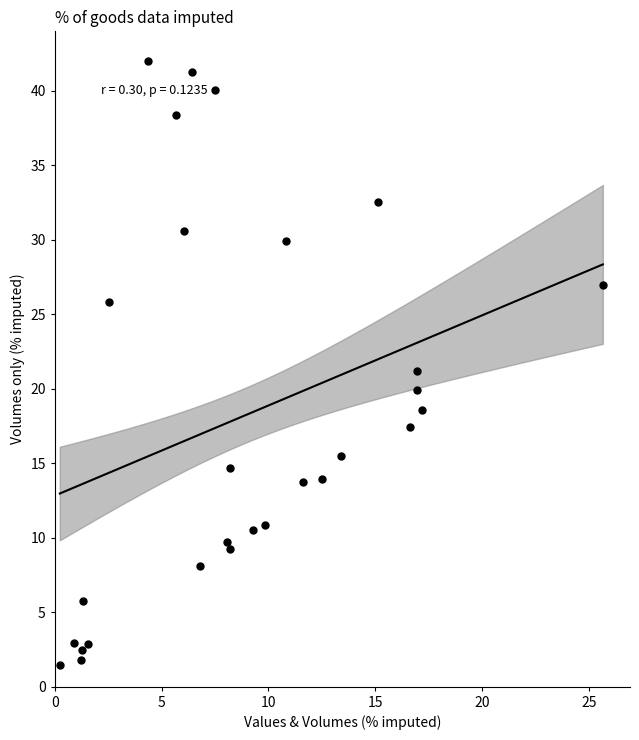

What is the range of X values (max minus min)?

25.4